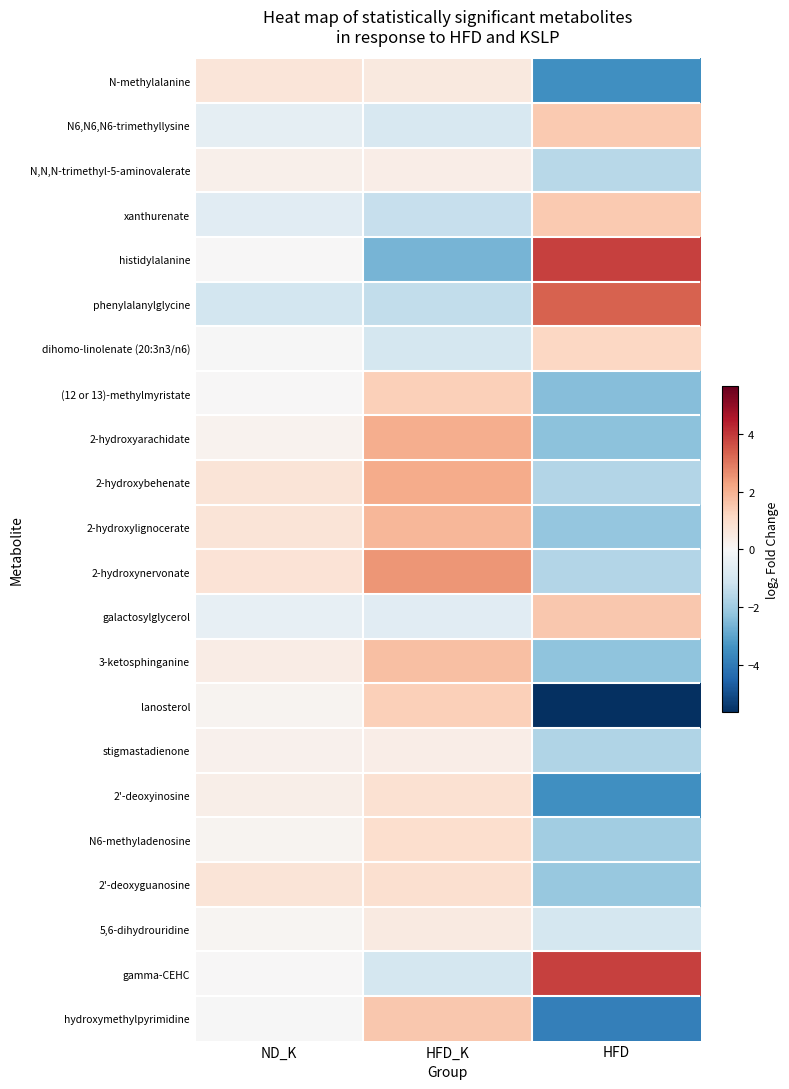

Reading left to right, transcribe all the data shown in this chart.

N-methylalanine: ND_K=0.7	HFD_K=0.5	HFD=-3.5
N6,N6,N6-trimethyllysine: ND_K=-0.5	HFD_K=-0.9	HFD=1.5
N,N,N-trimethyl-5-aminovalerate: ND_K=0.3	HFD_K=0.4	HFD=-1.6
xanthurenate: ND_K=-0.6	HFD_K=-1.3	HFD=1.5
histidylalanine: ND_K=0.0	HFD_K=-2.6	HFD=3.8
phenylalanylglycine: ND_K=-1.0	HFD_K=-1.4	HFD=3.3
dihomo-linolenate (20:3n3/n6): ND_K=-0.0	HFD_K=-1.0	HFD=1.2
(12 or 13)-methylmyristate: ND_K=0.0	HFD_K=1.4	HFD=-2.4
2-hydroxyarachidate: ND_K=0.2	HFD_K=2.0	HFD=-2.3
2-hydroxybehenate: ND_K=0.7	HFD_K=2.1	HFD=-1.6
2-hydroxylignocerate: ND_K=0.7	HFD_K=1.9	HFD=-2.2
2-hydroxynervonate: ND_K=0.8	HFD_K=2.5	HFD=-1.6
galactosylglycerol: ND_K=-0.5	HFD_K=-0.6	HFD=1.5
3-ketosphinganine: ND_K=0.4	HFD_K=1.7	HFD=-2.3
lanosterol: ND_K=0.2	HFD_K=1.3	HFD=-5.6
stigmastadienone: ND_K=0.3	HFD_K=0.4	HFD=-1.7
2'-deoxyinosine: ND_K=0.3	HFD_K=0.9	HFD=-3.5
N6-methyladenosine: ND_K=0.2	HFD_K=0.9	HFD=-1.9
2'-deoxyguanosine: ND_K=0.7	HFD_K=0.9	HFD=-2.1
5,6-dihydrouridine: ND_K=0.1	HFD_K=0.5	HFD=-1.0
gamma-CEHC: ND_K=0.0	HFD_K=-1.0	HFD=3.8
hydroxymethylpyrimidine: ND_K=-0.0	HFD_K=1.5	HFD=-3.8